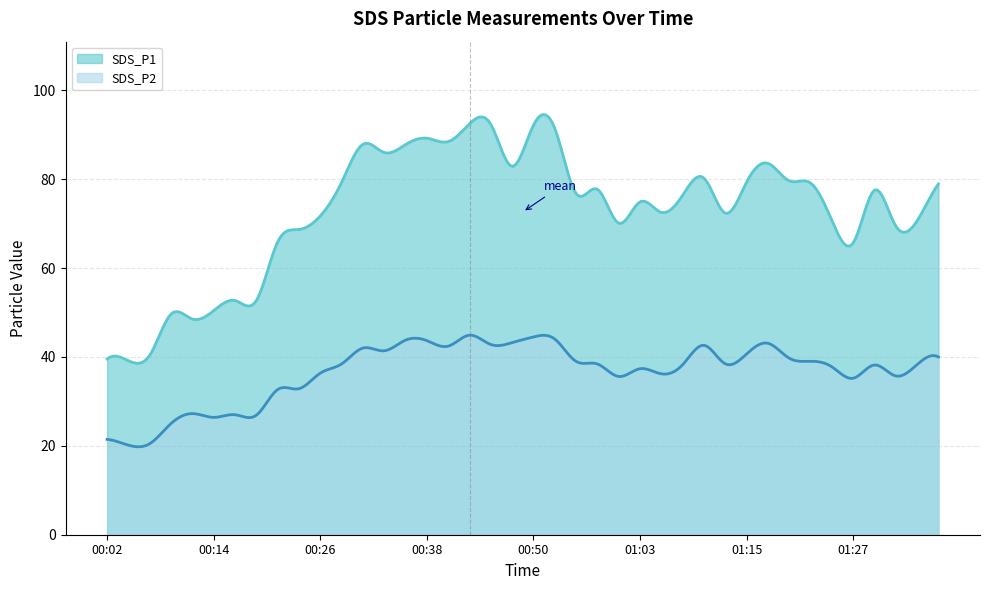

At which label does SDS_P2 first exceed 38?

00:29